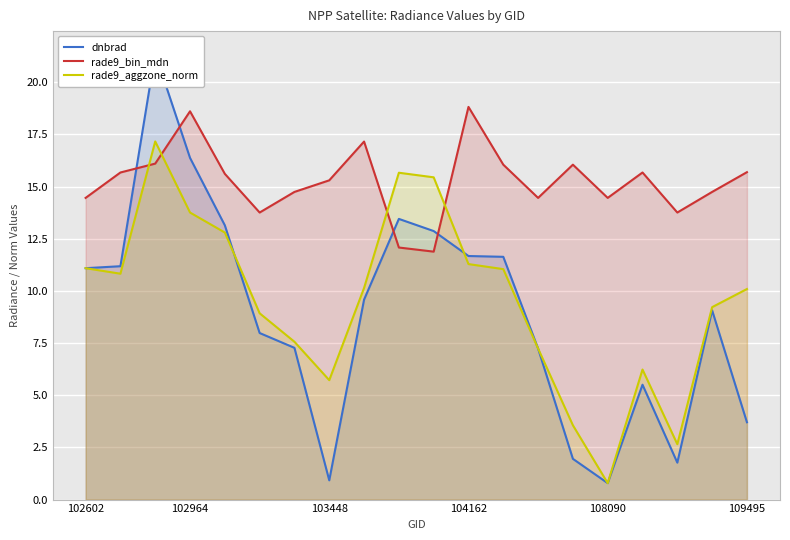

Rank the series at 16 from lowest to highest value.

dnbrad, rade9_aggzone_norm, rade9_bin_mdn